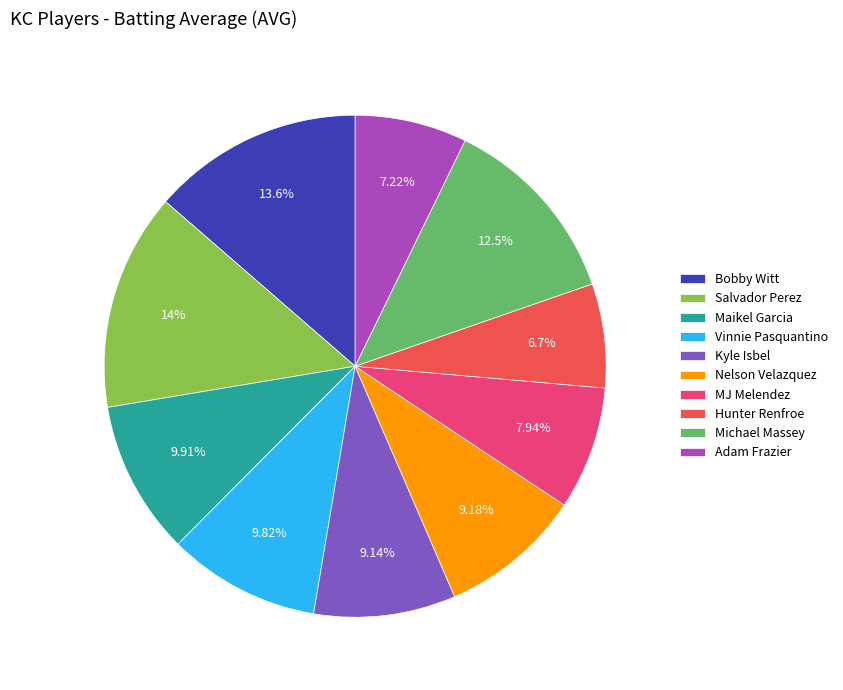

How much of the chart is everything except MJ Melendez?

92.1%